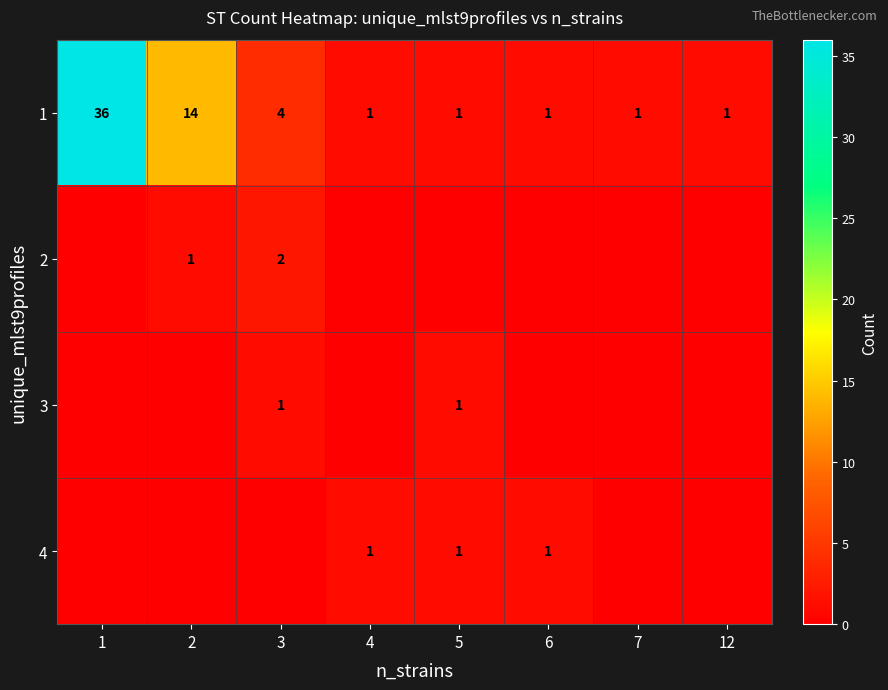

Which label corresponds to the smallest value in the chart?

1